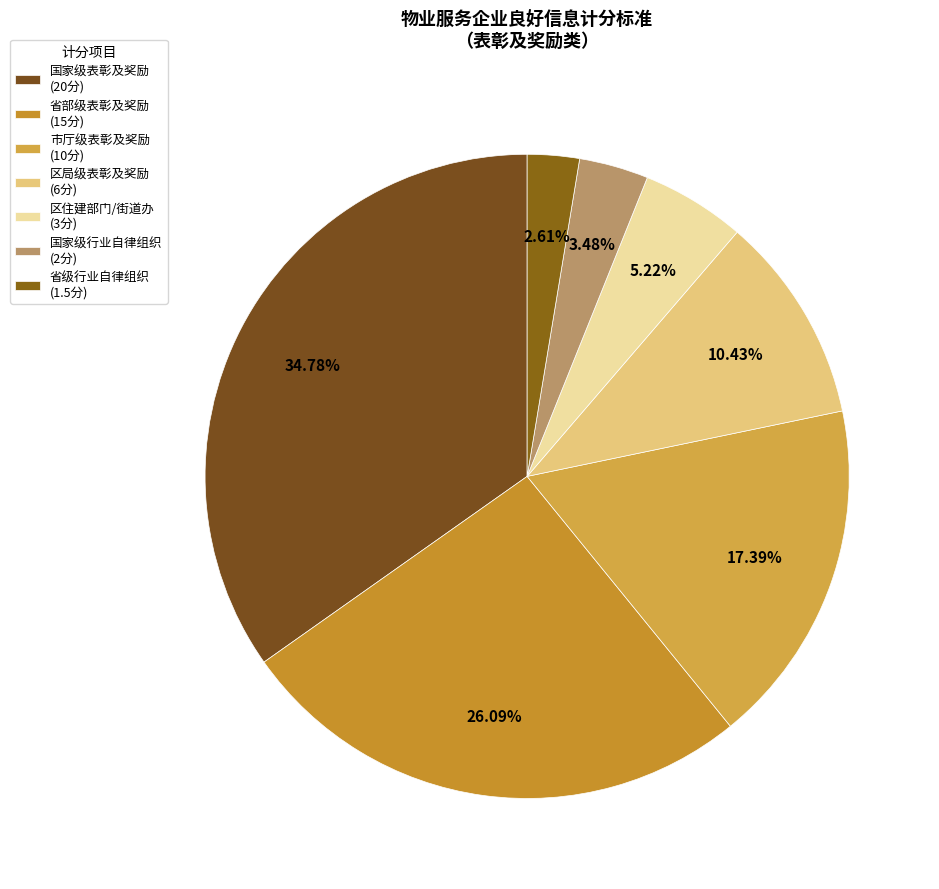

What is the largest slice in the pie chart?

国家级表彰及奖励 (20分)